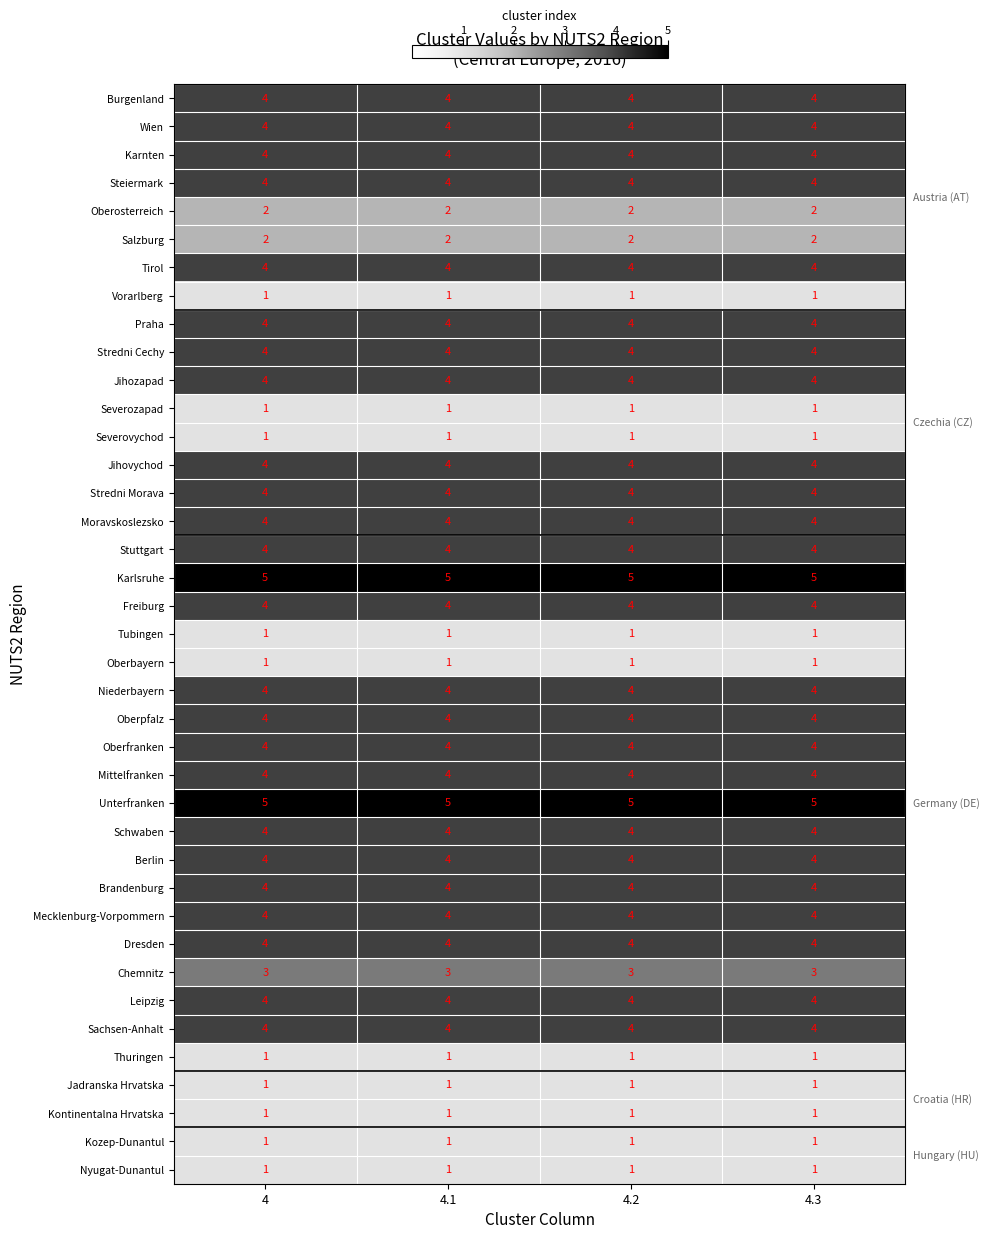

The value of Jihovychod at 4.1 is 4. True or false?

True